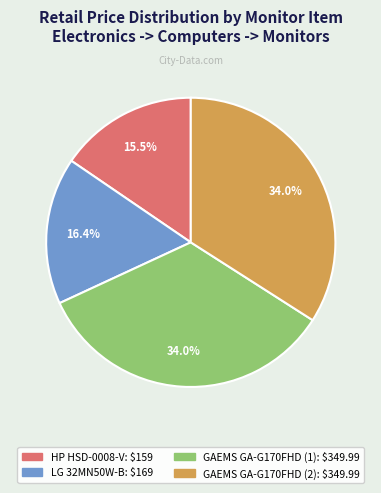

Is there a majority slice in this chart?

No